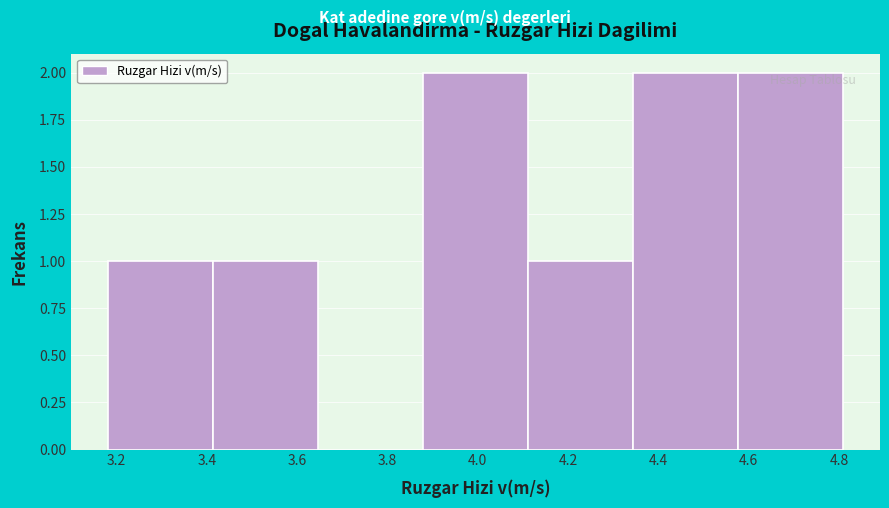

Reading left to right, list every bar in this chart as the range it spans on the x-axis followed by its height. Neither the bar edges nor the heights are printed on the chart, so give them approximately, as read against the axes.

3.18 to 3.42: 1
3.42 to 3.64: 1
3.64 to 3.88: 0
3.88 to 4.12: 2
4.12 to 4.34: 1
4.34 to 4.58: 2
4.58 to 4.80: 2